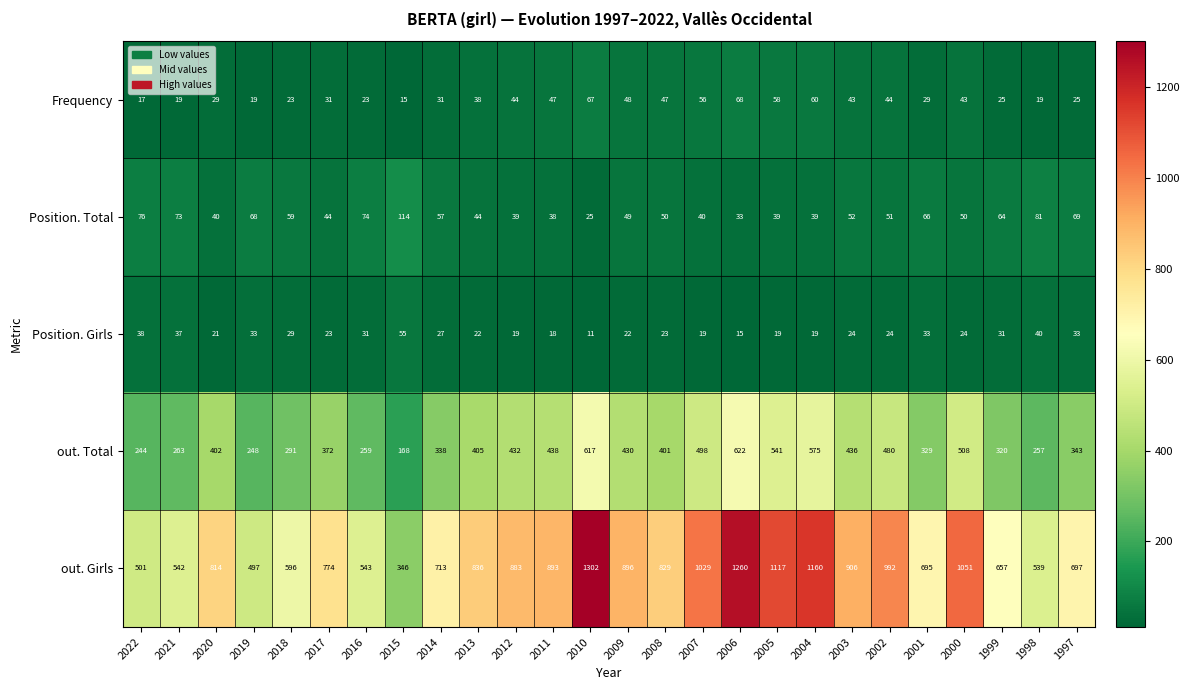

What is the smallest value displayed?

11